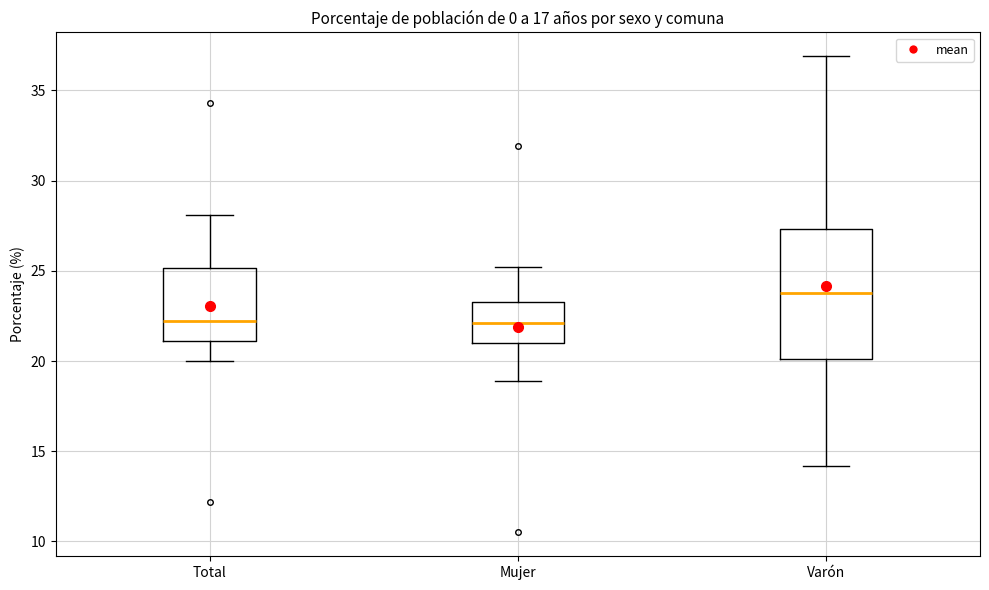

Which box is the tallest, from its lower edge to its upper edge?

Varón